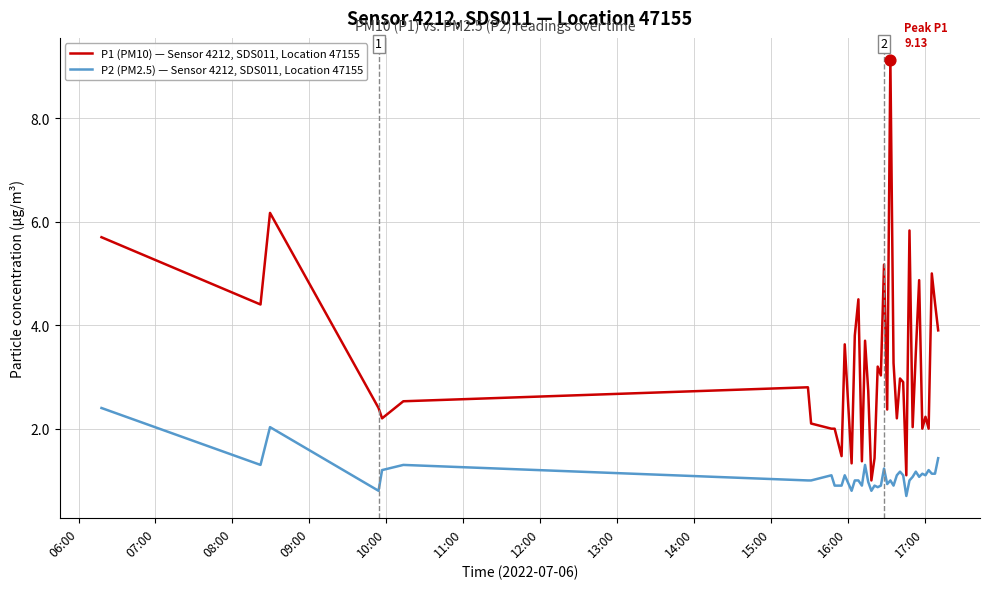

Which series has the largest total across all categories?

P1 (PM10) — Sensor 4212, SDS011, Location 47155